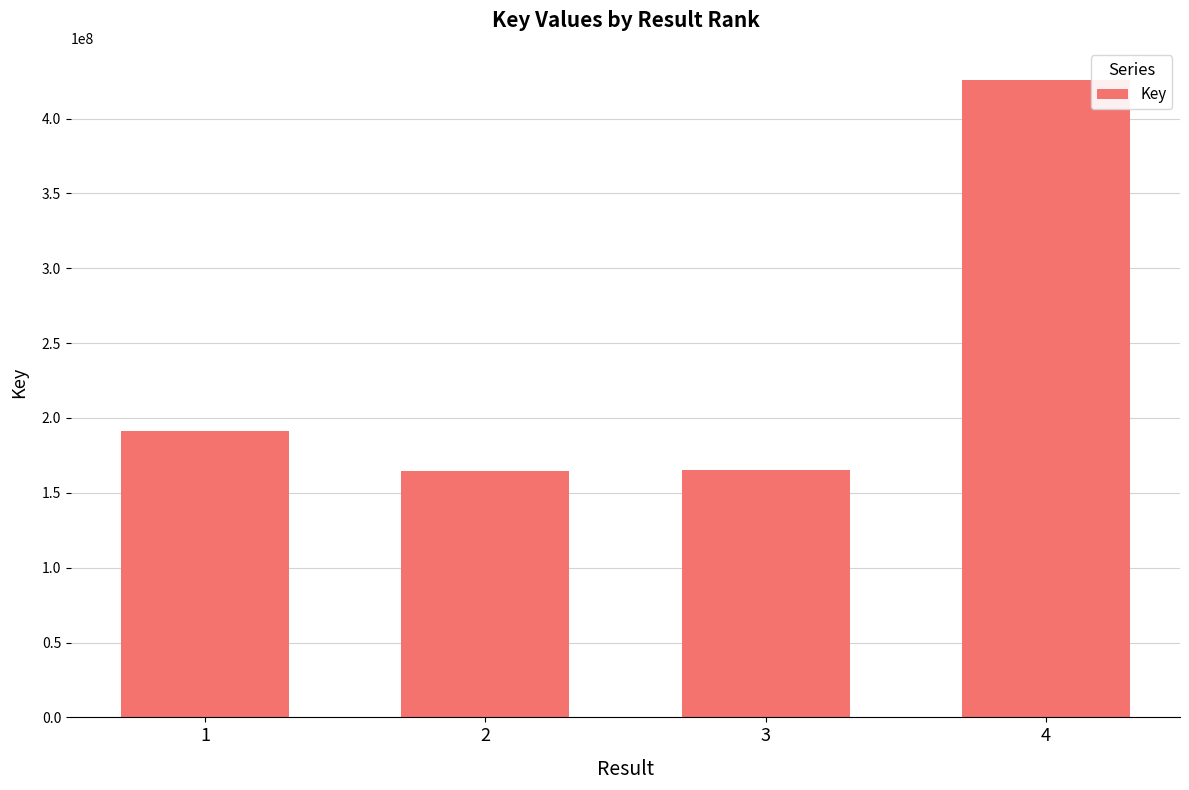

At which label is the value closest to 295295488?

1